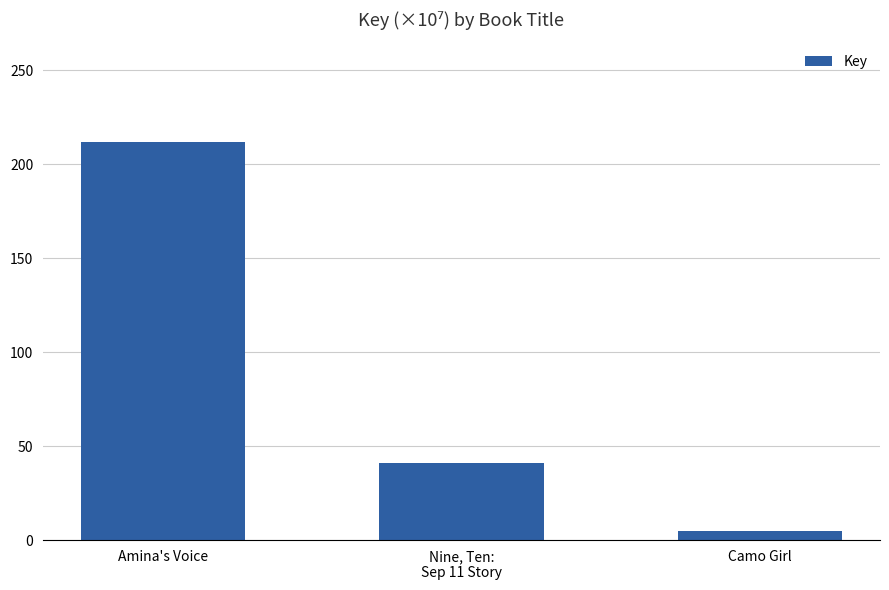

The value at Nine, Ten:
Sep 11 Story is 53.4. True or false?

False